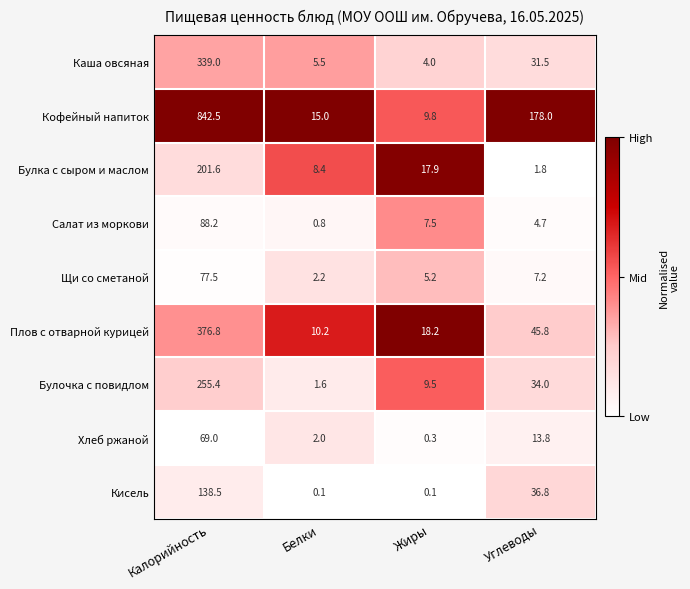

What is the greatest value displayed?

842.5